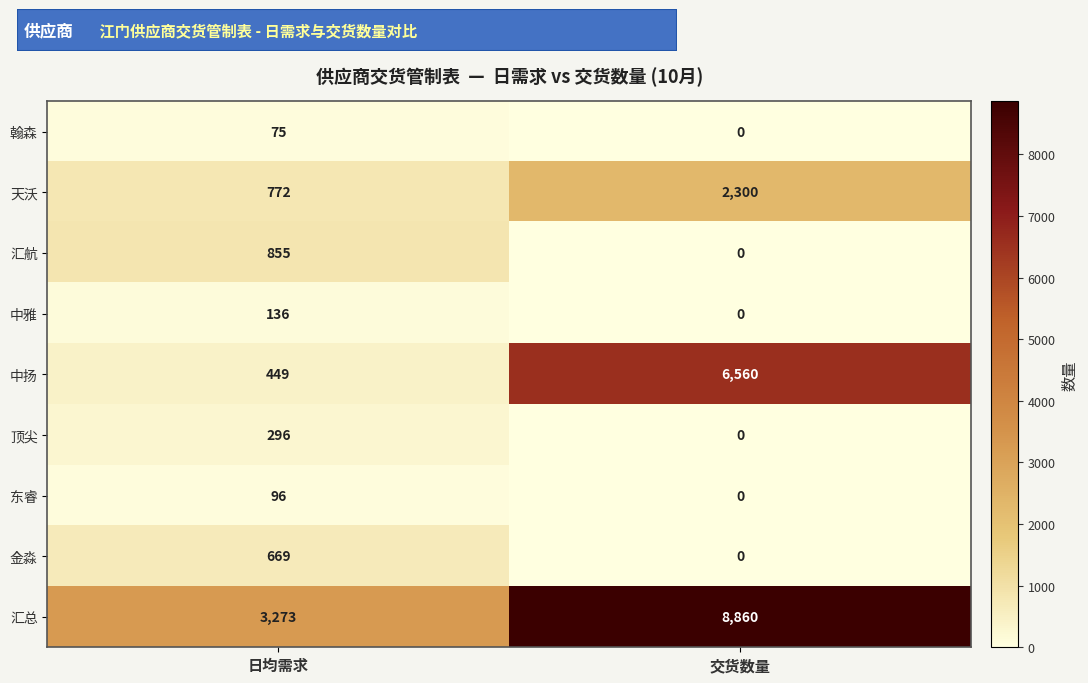

List the labels in order of 金淼 value, smallest first.

交货数量, 日均需求